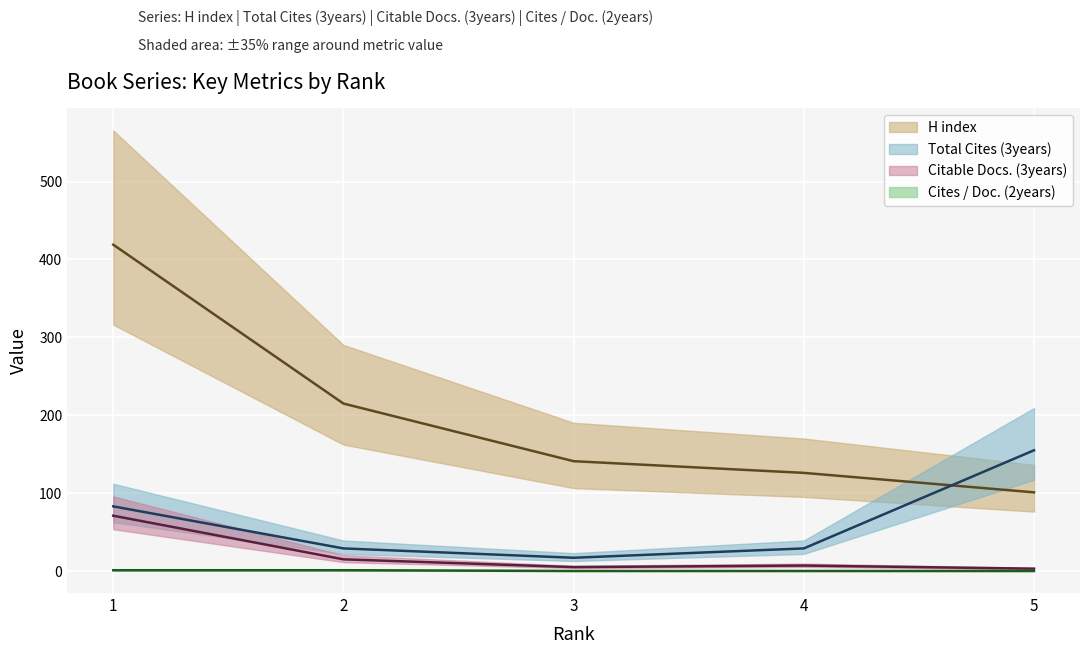

What is the value of the Cites / Doc. (2years) point at the 1st from the left?

1